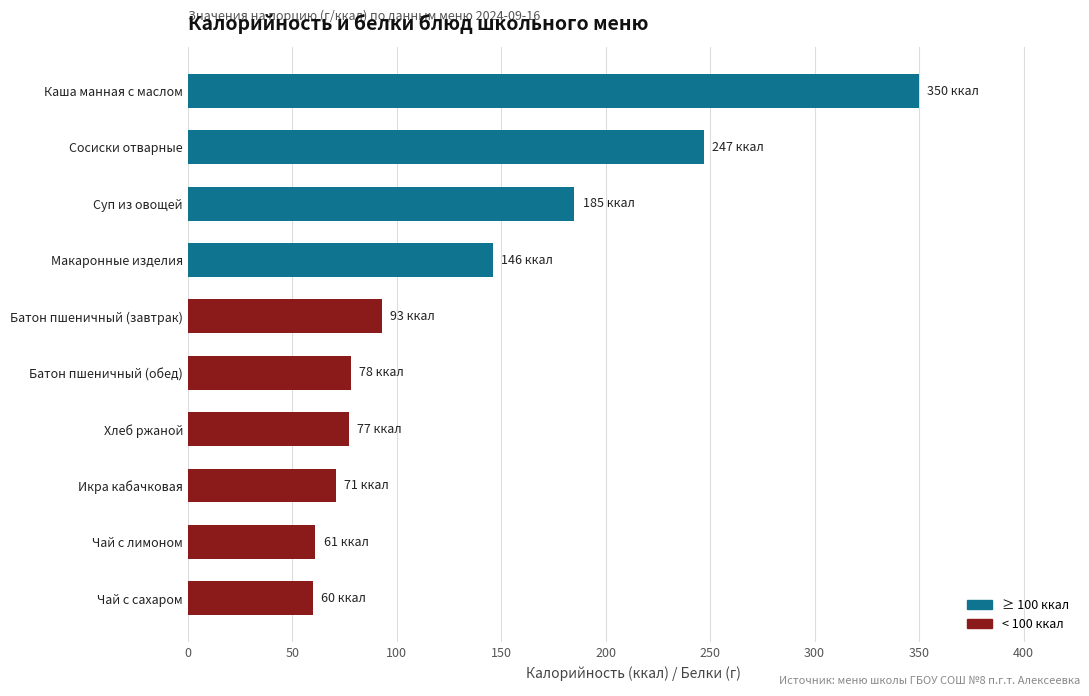

What is the average value?

137